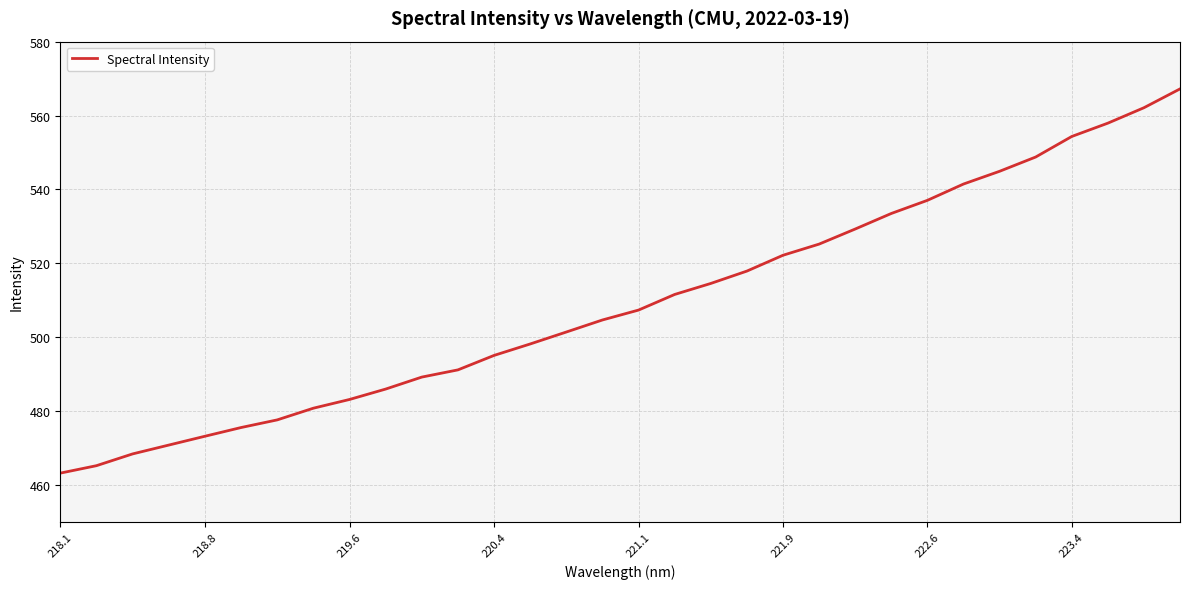

What is the difference between the maximum and minimum values?

104.0